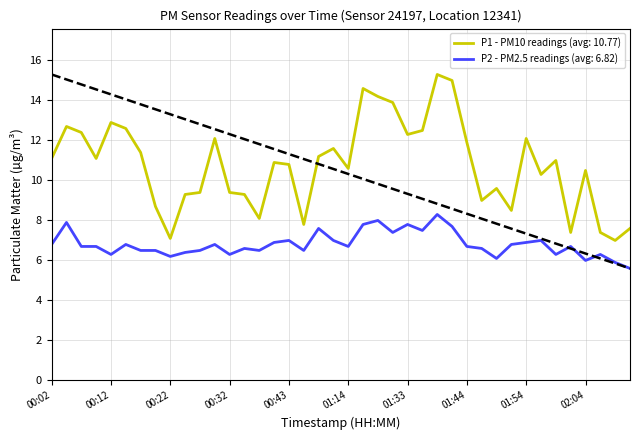

What is the value of the P2 point at the 16th from the left?

6.9